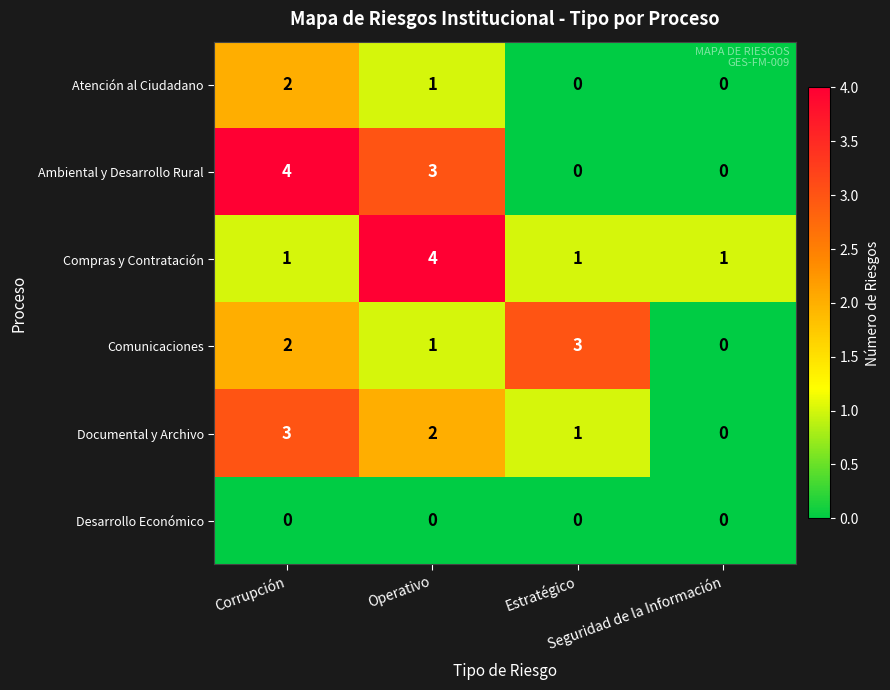

Which series has the largest range (max minus min)?

Ambiental y Desarrollo Rural